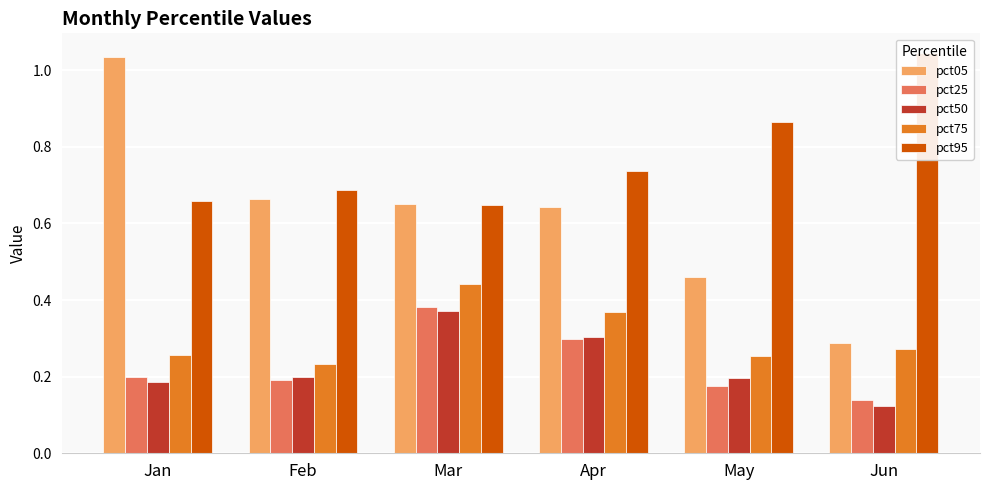

Does the chart contain stacked bars?

No